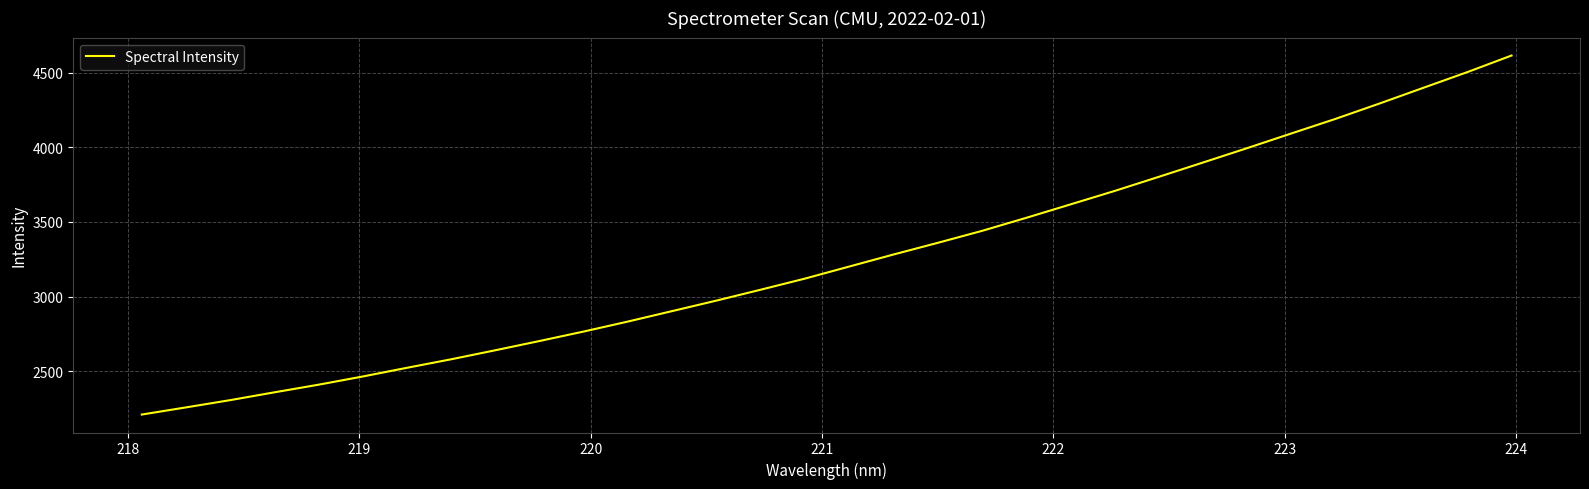

What is the difference between the maximum and minimum values?

2405.4